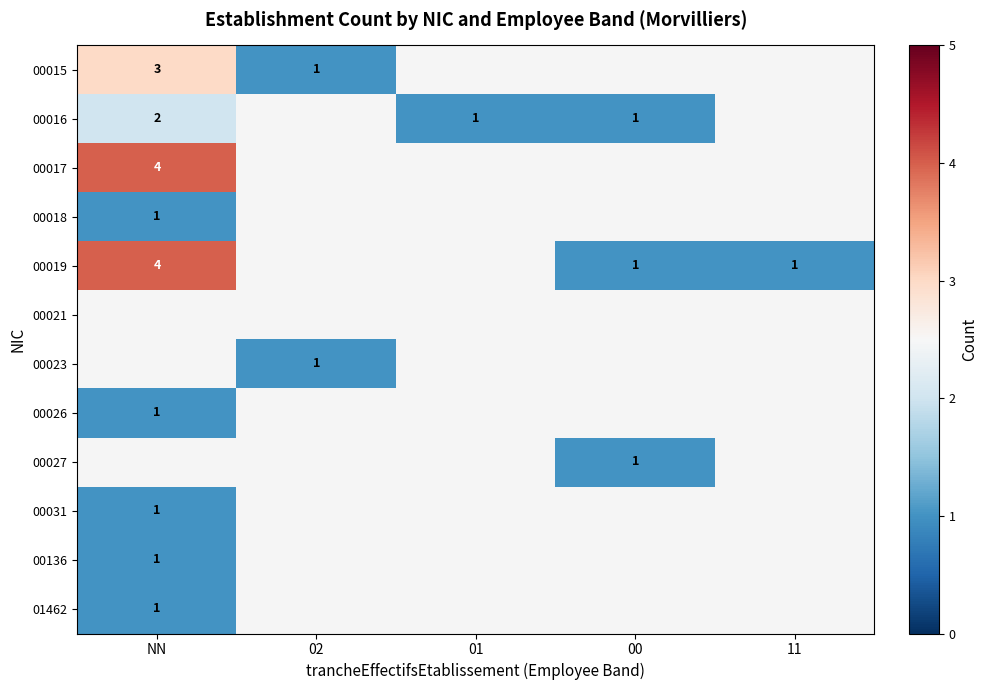

What is the difference between the 00019 values at 11 and NN?

3